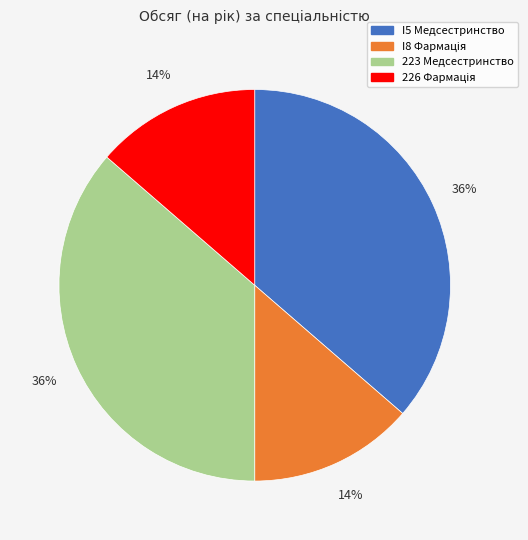

Is there a majority slice in this chart?

No